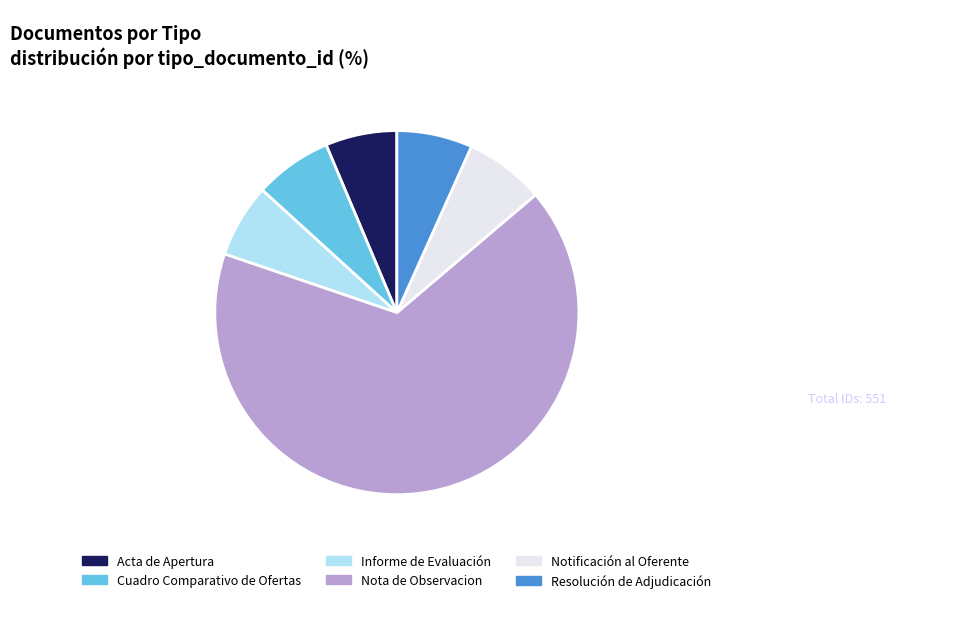

Combined, do Nota de Observacion and Informe de Evaluación account for over 50%?

Yes